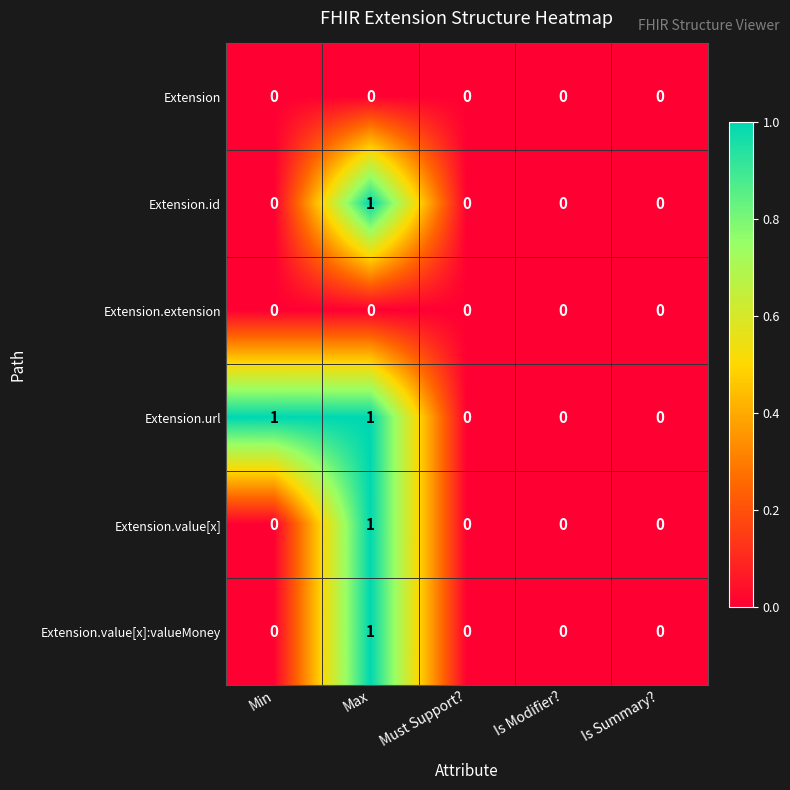

Which series has the largest total across all categories?

Extension.url